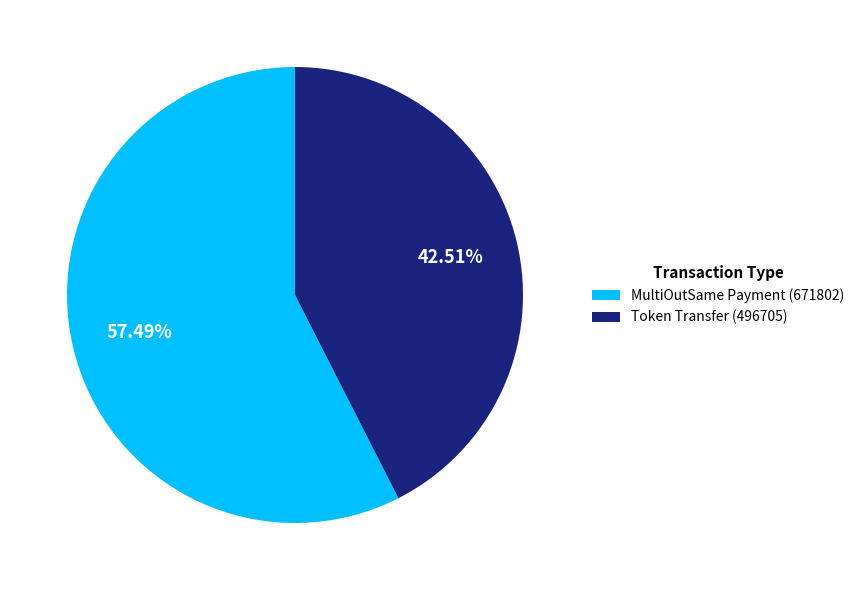

To the nearest percent, what is the difference between the Token Transfer (496705) and MultiOutSame Payment (671802) slice percentages?

15%